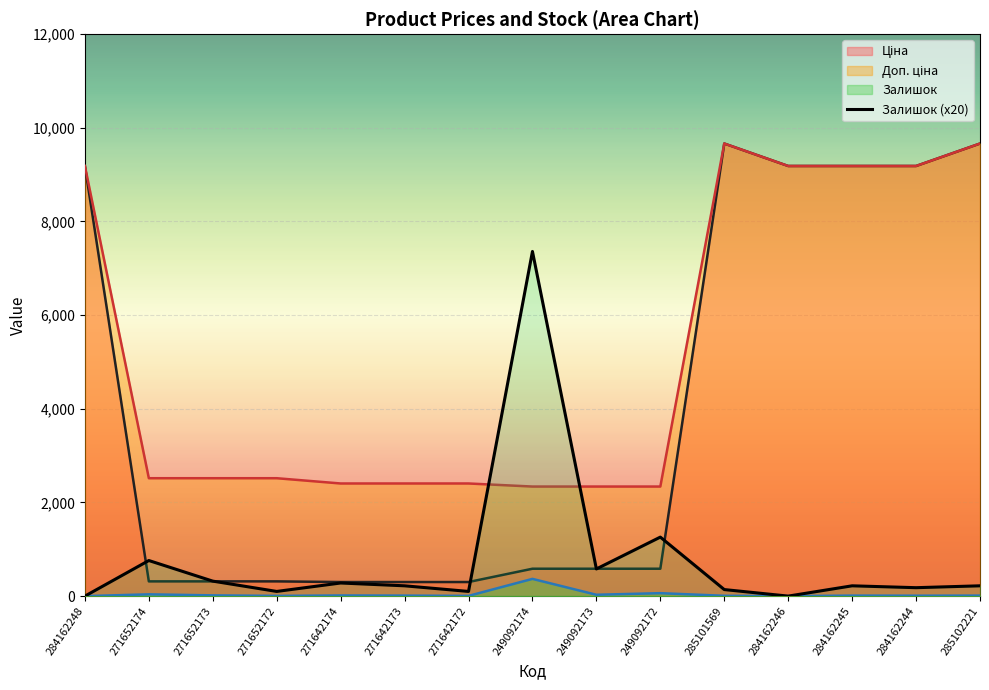

At how many categories does at least one series exceed 7865?

6